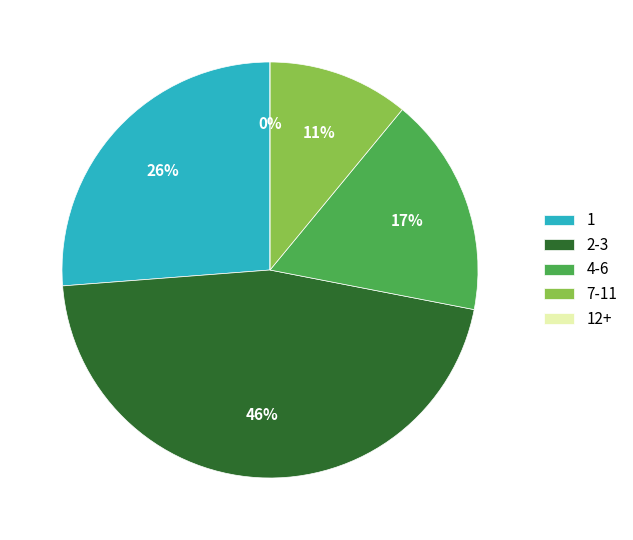

Is it true that 1 is 6% of the pie?

False